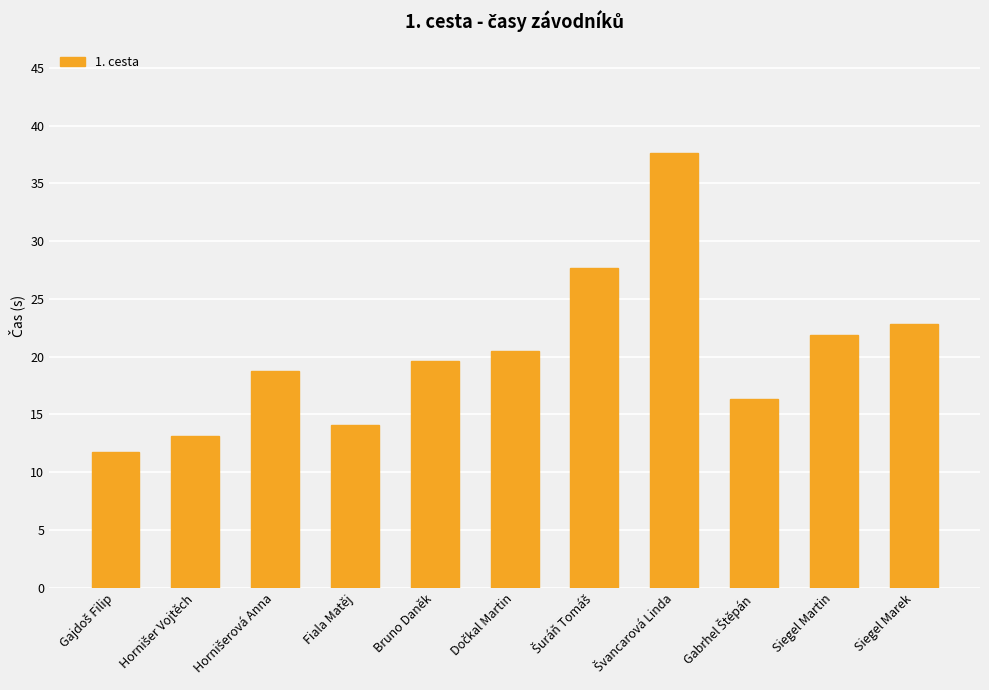

Are the bars grouped side by side (vs. stacked)?

No